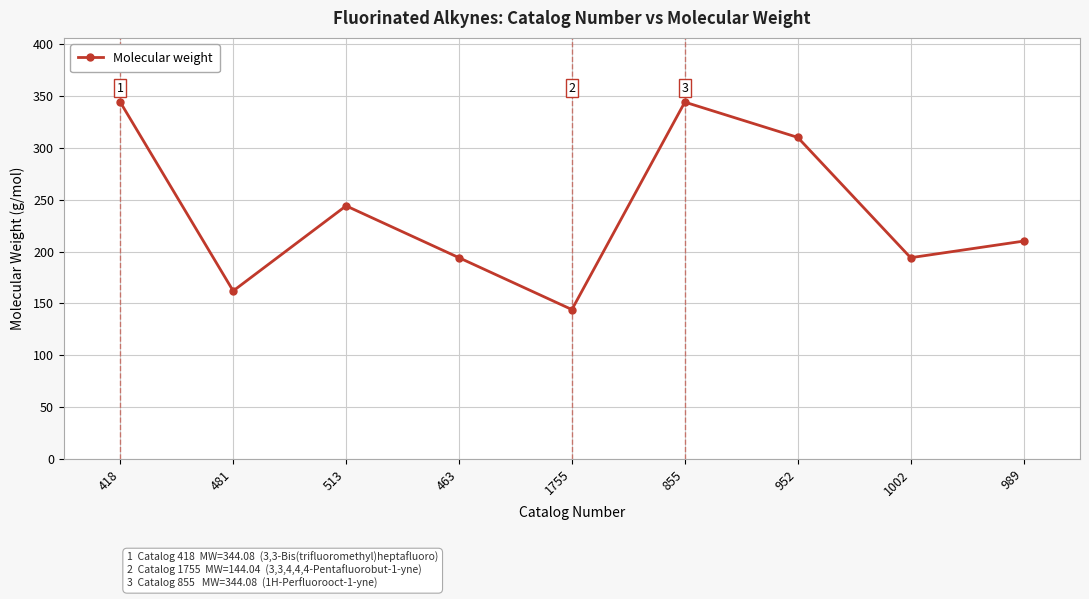

What is the sum of all values?

2146.5